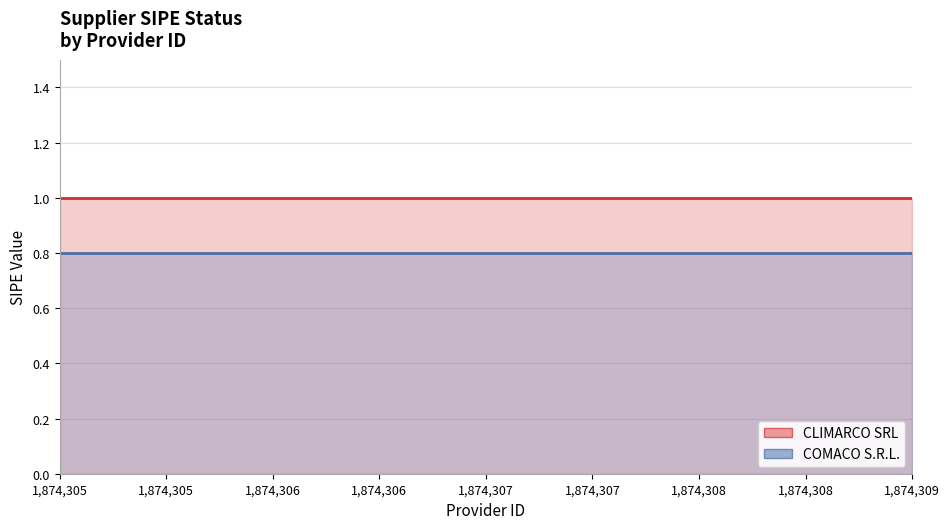

Count the number of data series in this chart.

2